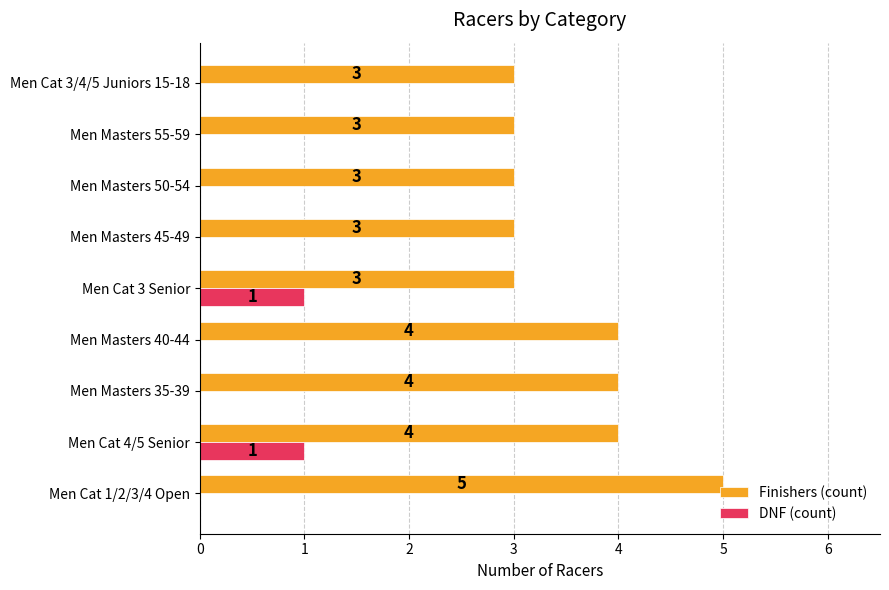

Which series has the largest total across all categories?

Finishers (count)